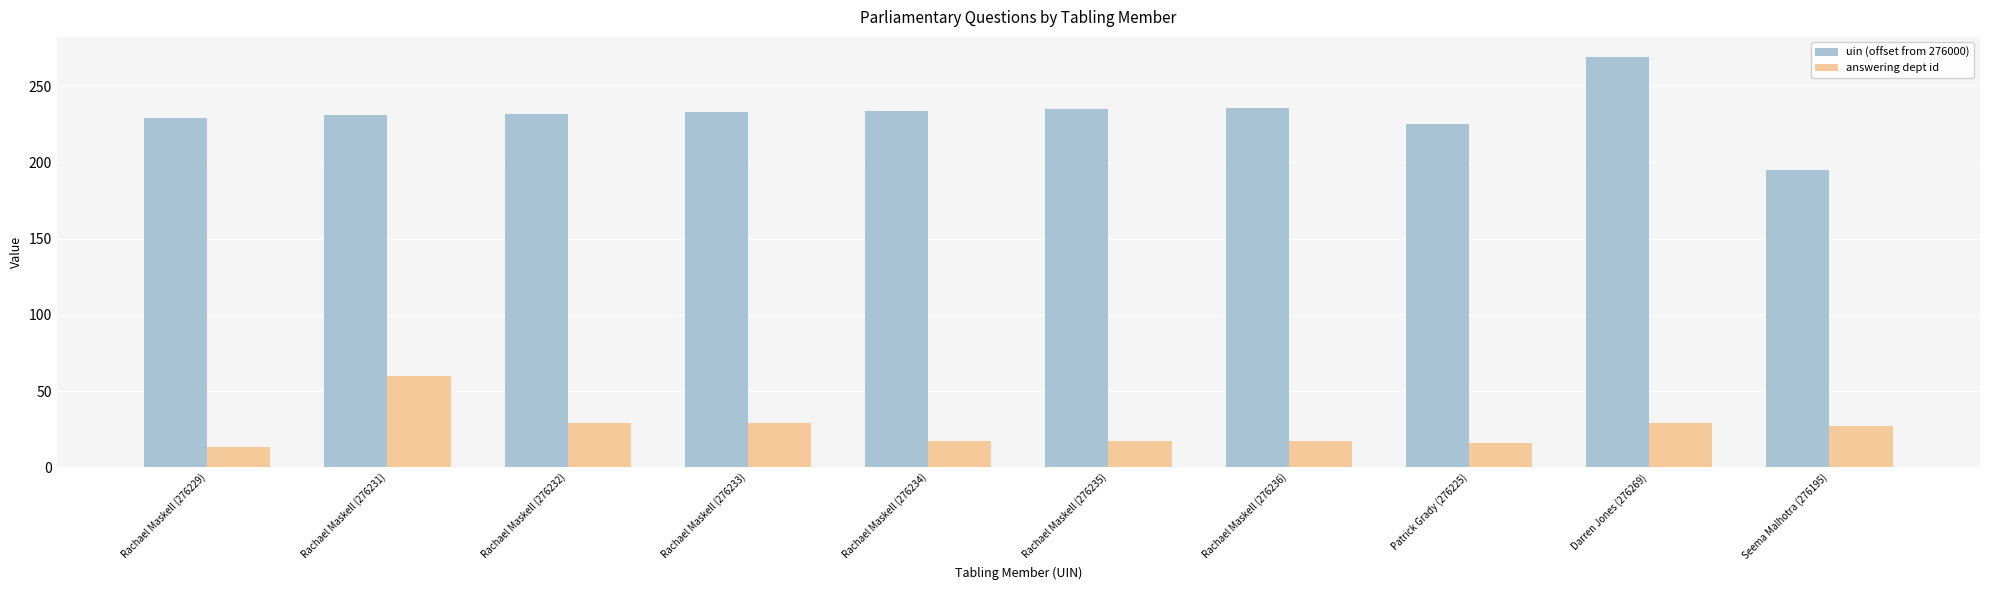

List the series in order of their peak value, lowest first.

answering dept id, uin (offset from 276000)